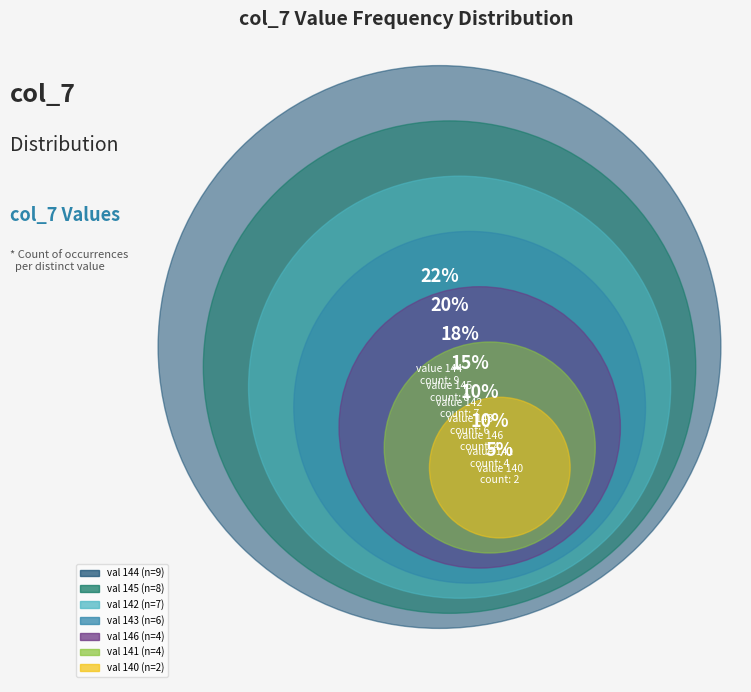

Does 145 account for over 50% of the chart?

No